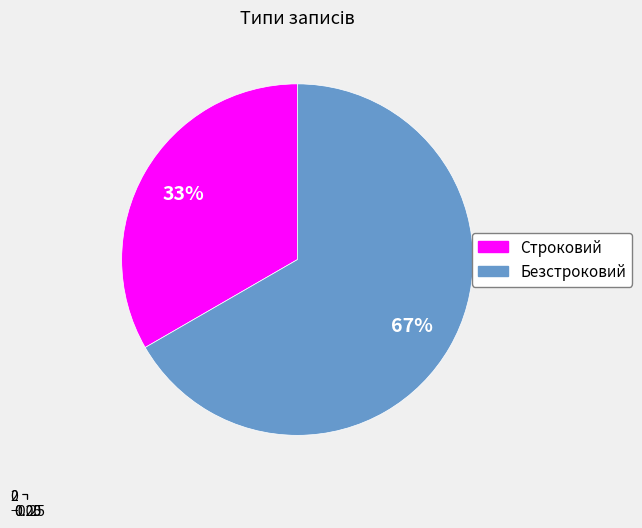

Count the number of slices in the pie.

2